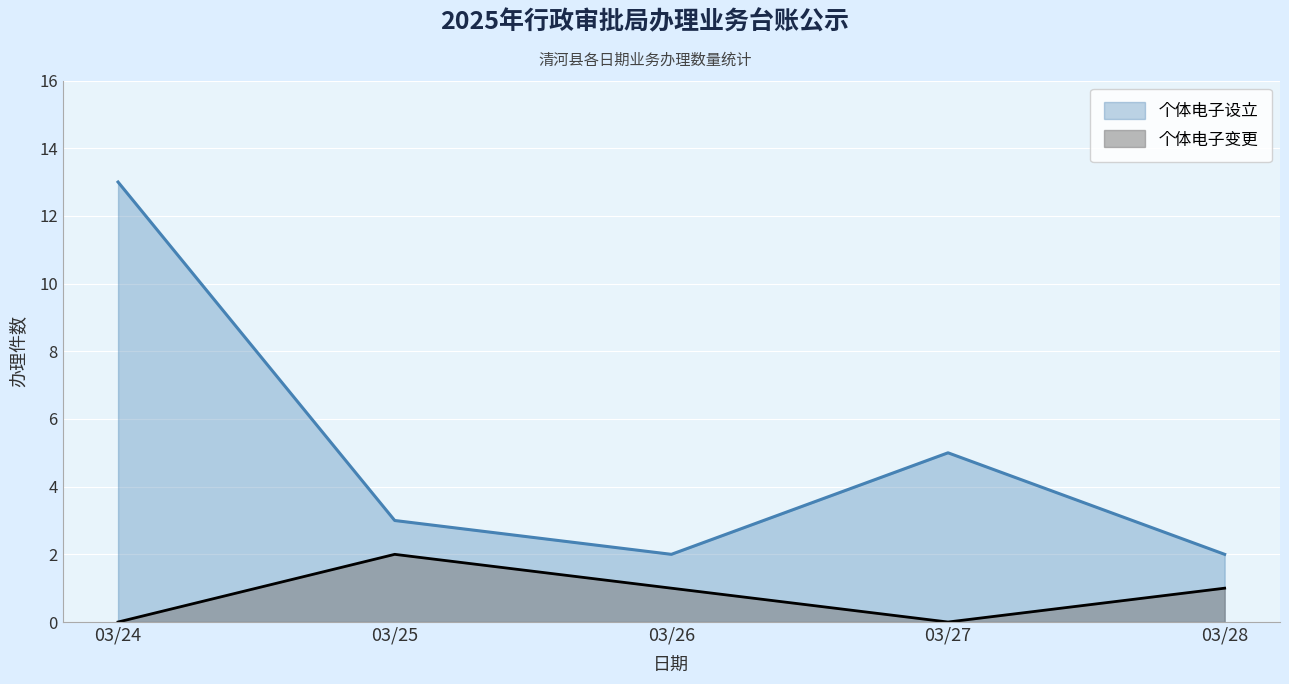

How many values in the 个体电子设立 series exceed 3?

2